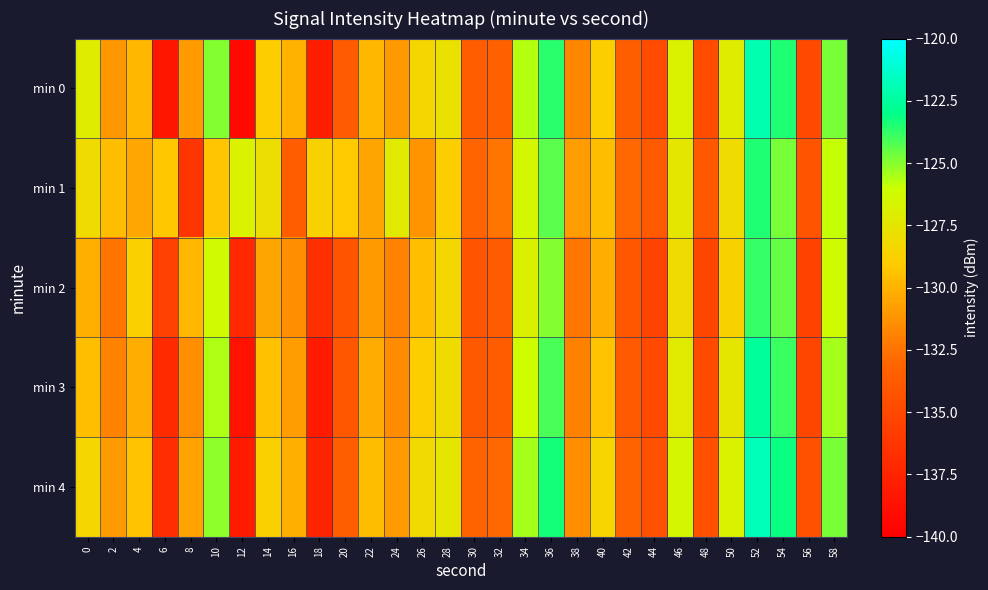

How many categories are shown in the chart?

30